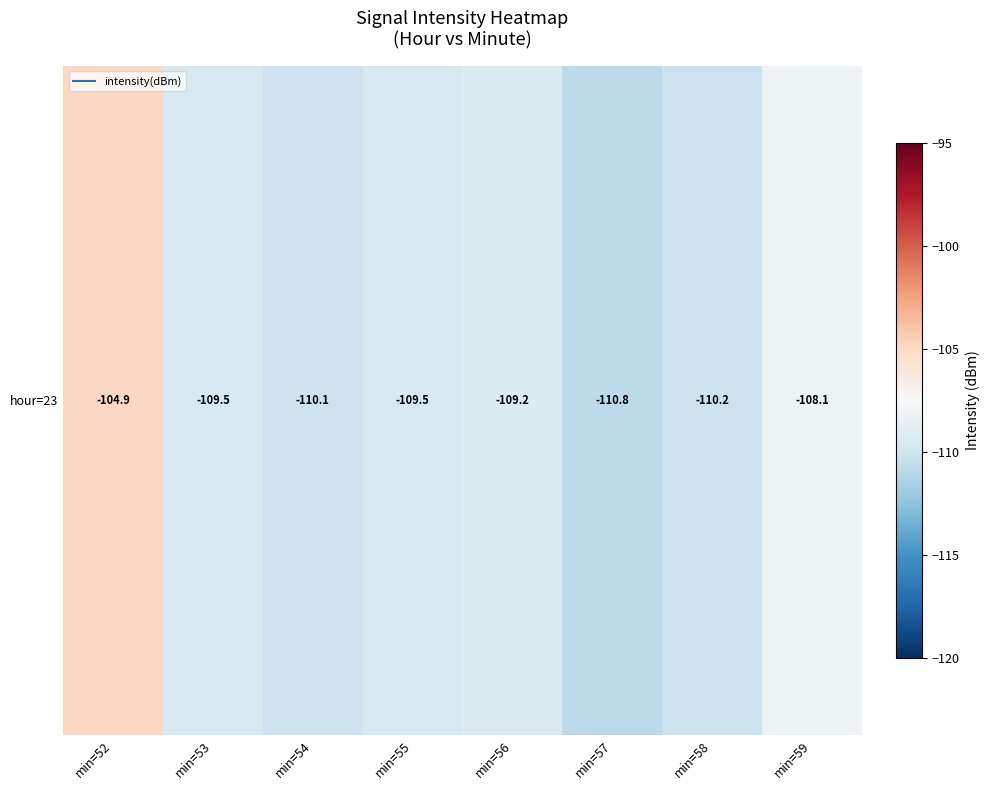

Reading left to right, what are all the values shown in this chart?

min=52=-104.9	min=53=-109.5	min=54=-110.1	min=55=-109.5	min=56=-109.2	min=57=-110.8	min=58=-110.2	min=59=-108.1